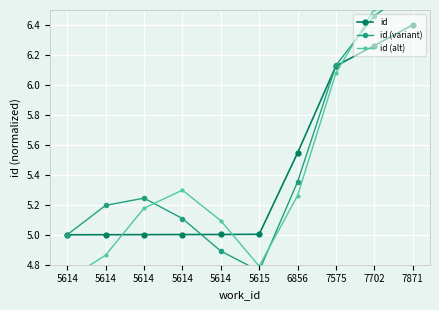

Reading right to left, transcribe all the data shown in this chart.

id: 6.4	6.3	6.1	5.5	5.0	5.0	5.0	5.0	5.0	5.0
id (variant): 6.6	6.5	6.1	5.4	4.8	4.9	5.1	5.2	5.2	5.0
id (alt): 6.7	6.5	6.1	5.3	4.8	5.1	5.3	5.2	4.9	4.7